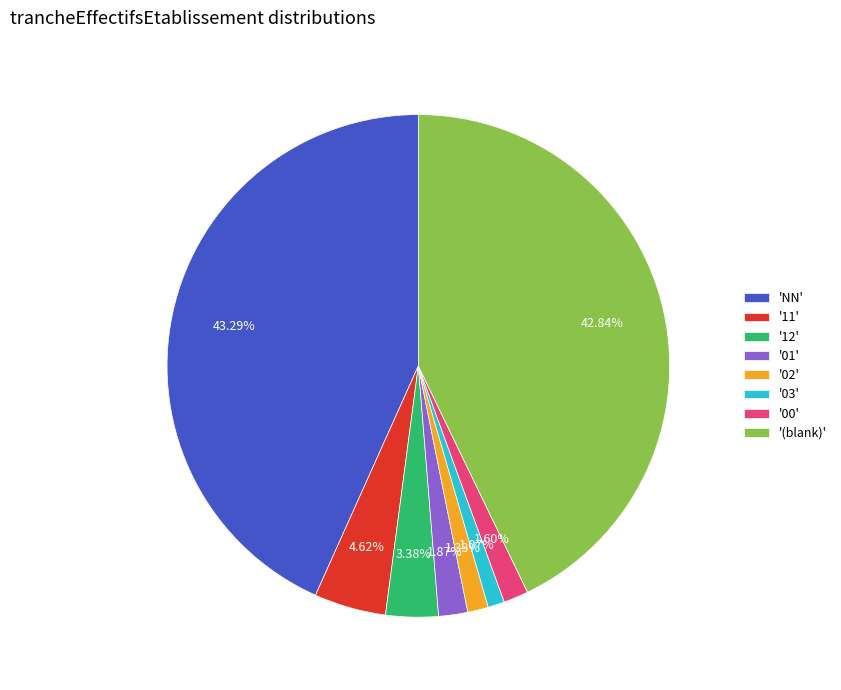

Is there a majority slice in this chart?

No